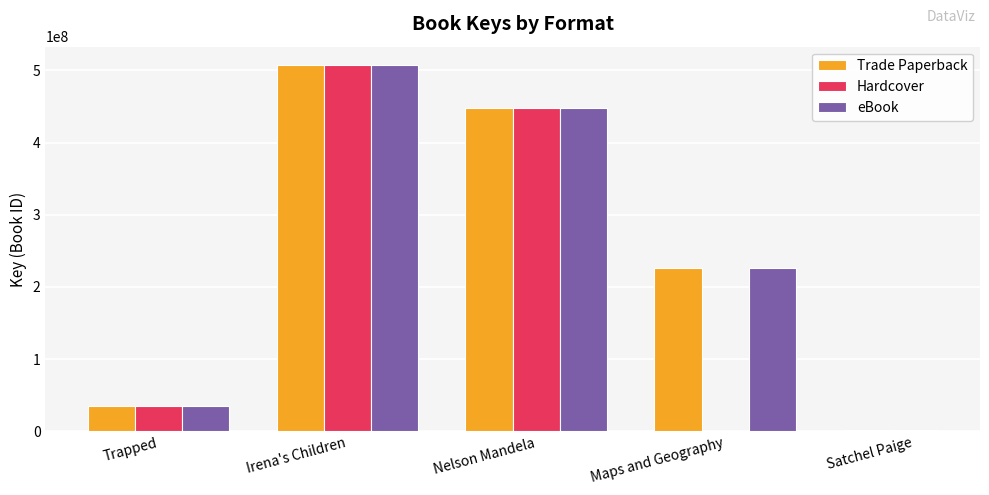

What is the approximate value of Hardcover at Nelson Mandela?

448304634.0